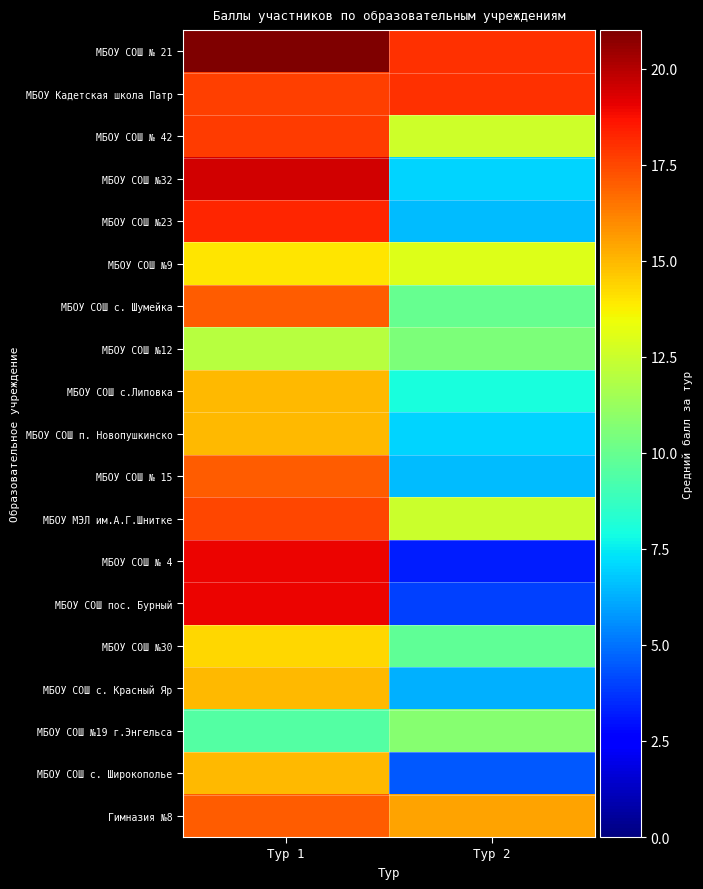

Reading left to right, transcribe all the data shown in this chart.

МБОУ СОШ № 21: Тур 1=21.0	Тур 2=18.0
МБОУ Кадетская школа Патр: Тур 1=17.7	Тур 2=18.0
МБОУ СОШ № 42: Тур 1=17.8	Тур 2=12.6
МБОУ СОШ №32: Тур 1=19.5	Тур 2=7.0
МБОУ СОШ №23: Тур 1=18.2	Тур 2=6.5
МБОУ СОШ №9: Тур 1=14.0	Тур 2=13.0
МБОУ СОШ с. Шумейка: Тур 1=17.0	Тур 2=10.0
МБОУ СОШ №12: Тур 1=12.0	Тур 2=10.5
МБОУ СОШ с.Липовка: Тур 1=15.0	Тур 2=8.0
МБОУ СОШ п. Новопушкинско: Тур 1=15.0	Тур 2=7.0
МБОУ СОШ № 15: Тур 1=17.0	Тур 2=6.5
МБОУ МЭЛ им.А.Г.Шнитке: Тур 1=17.5	Тур 2=12.5
МБОУ СОШ № 4: Тур 1=19.0	Тур 2=3.2
МБОУ СОШ пос. Бурный: Тур 1=19.0	Тур 2=4.0
МБОУ СОШ №30: Тур 1=14.3	Тур 2=9.8
МБОУ СОШ с. Красный Яр: Тур 1=15.0	Тур 2=6.2
МБОУ СОШ №19 г.Энгельса: Тур 1=9.5	Тур 2=10.8
МБОУ СОШ с. Широкополье: Тур 1=15.0	Тур 2=4.5
Гимназия №8: Тур 1=17.0	Тур 2=15.5